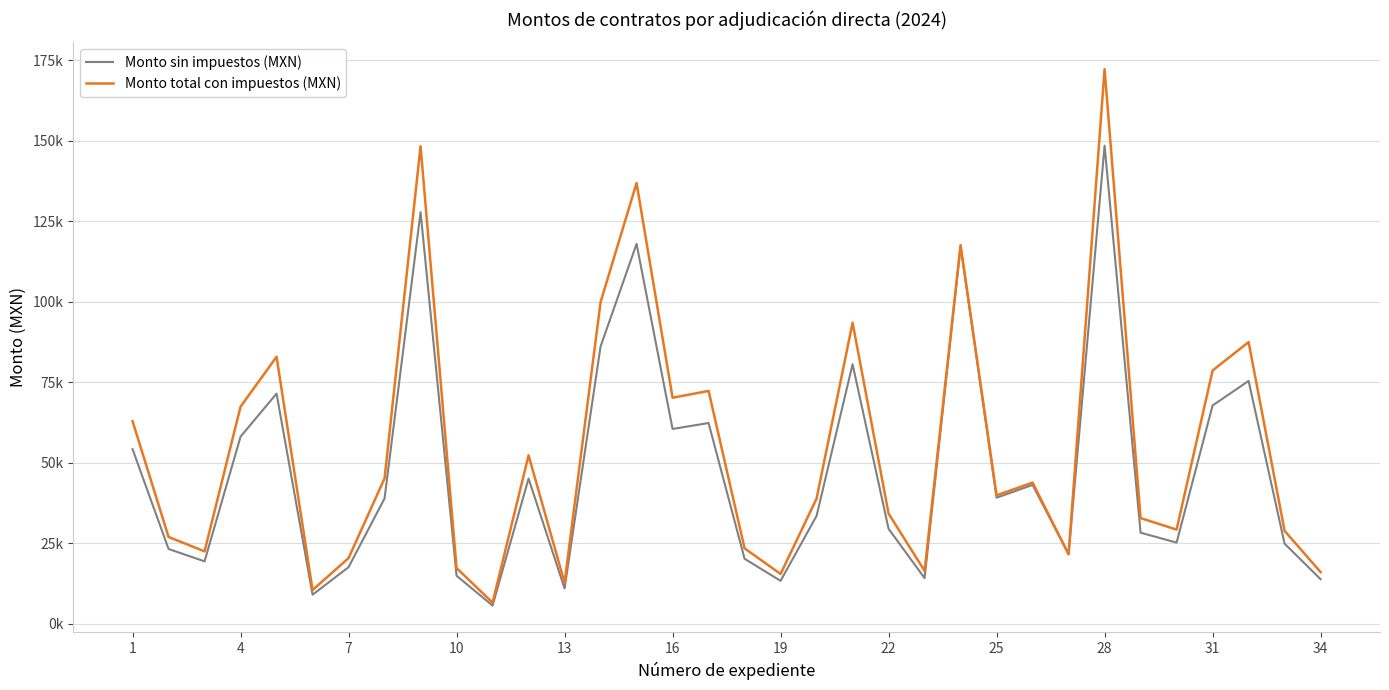

What is the maximum value shown in the chart?

172184.6